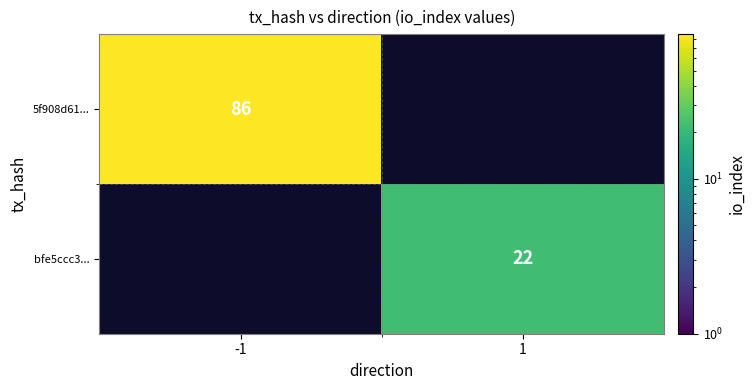

The value of 5f908d61... at -1 is 86. True or false?

True